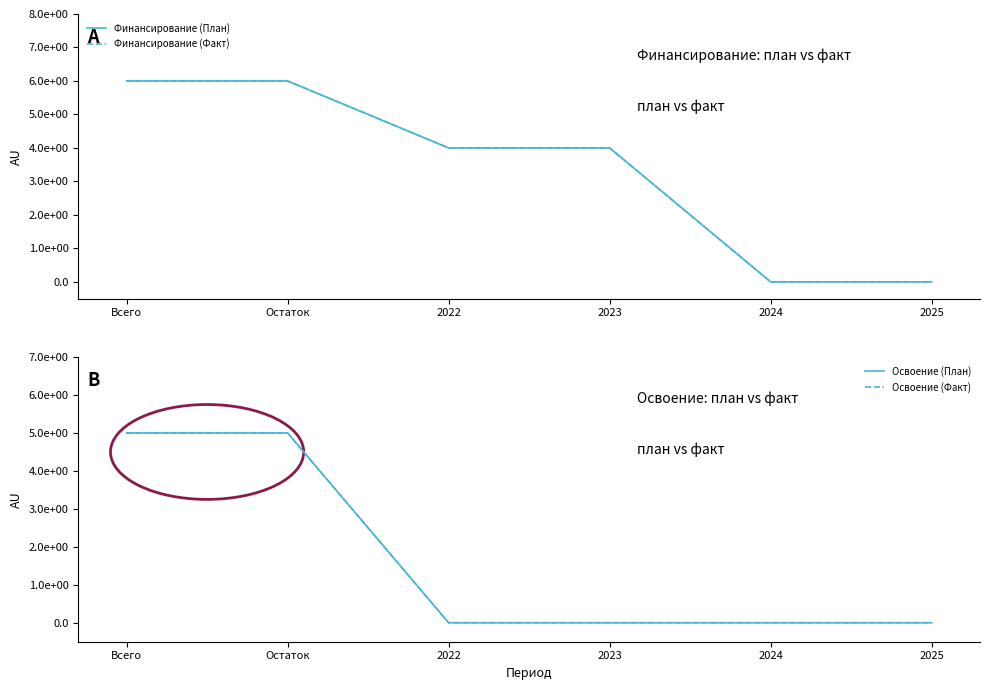

Is the value of Финансирование (План) at Остаток greater than the value of Финансирование (Факт) at 2025?

Yes